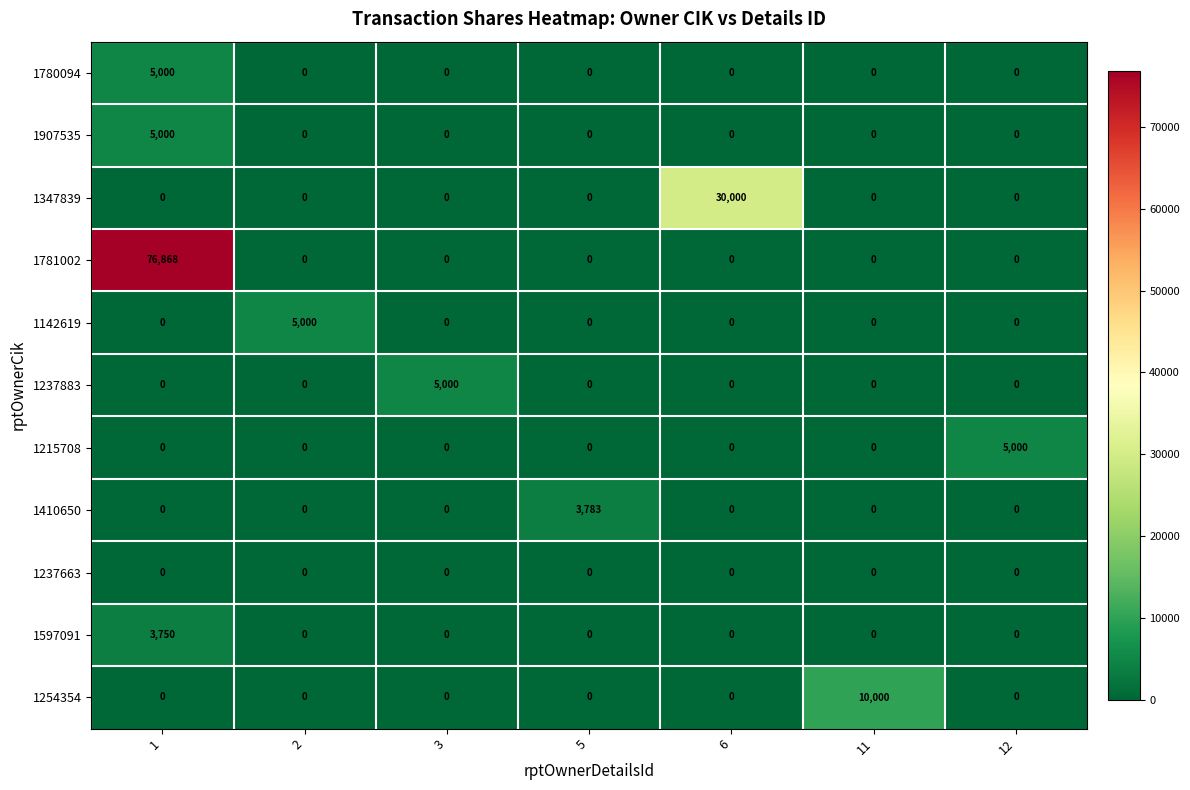

What is the total value across all series at 3?

5000